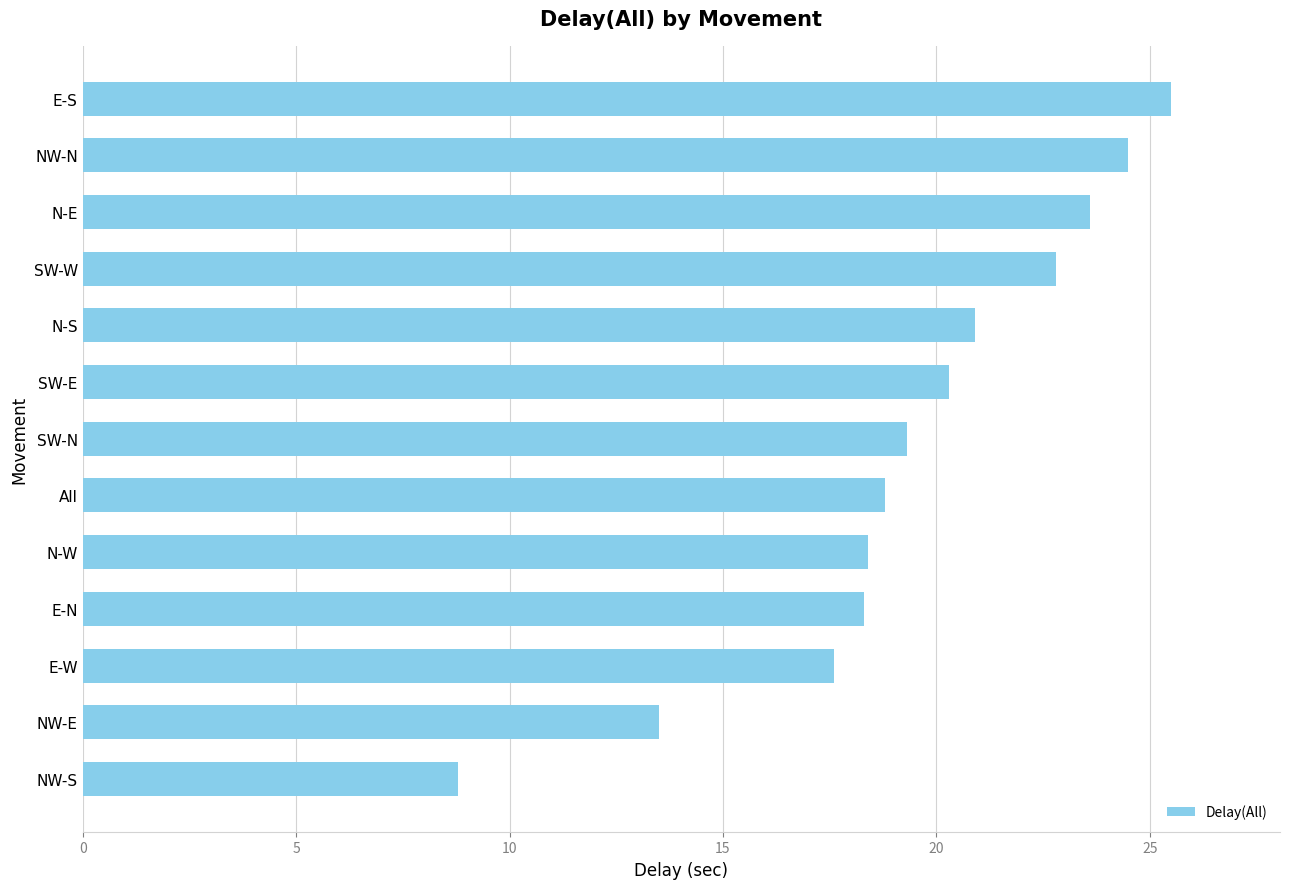

Read the value at SW-W.

22.8